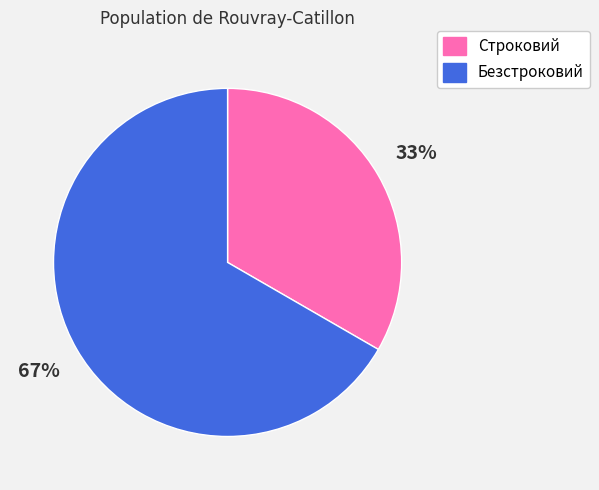

To the nearest percent, what percentage of the pie is Строковий?

33%